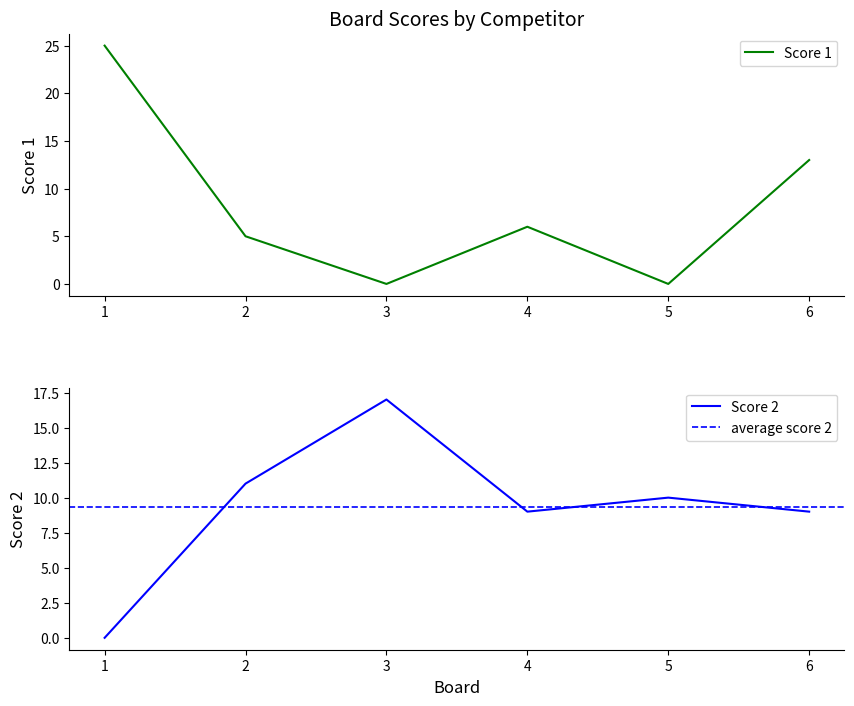

List the series in order of their peak value, lowest first.

Score 2, Score 1